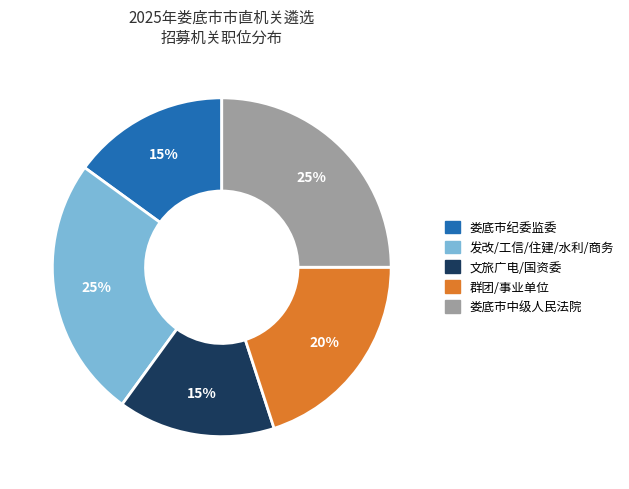

To the nearest percent, what is the average slice percentage?

20%